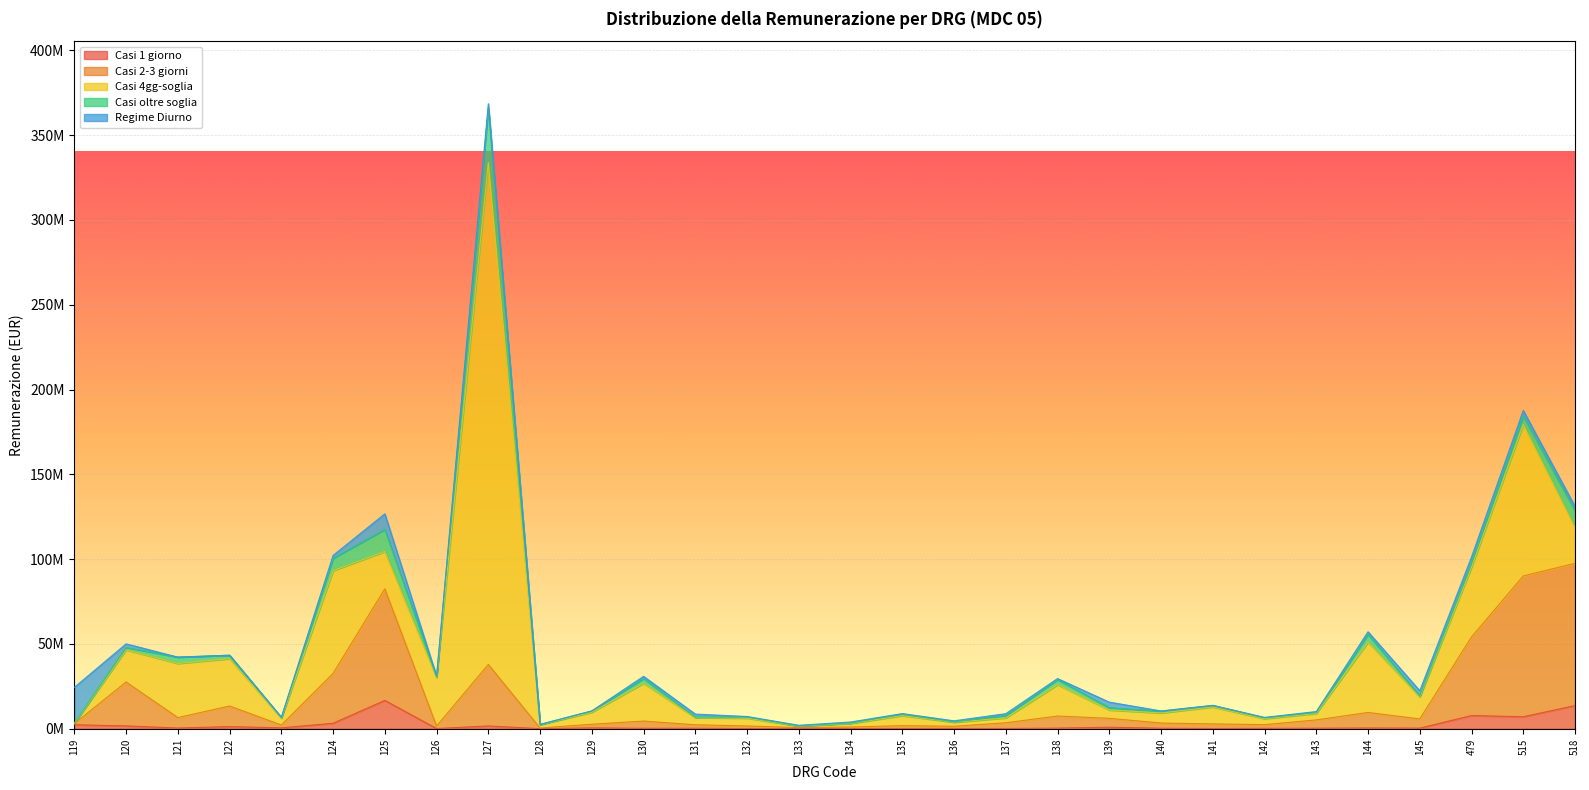

What is the difference between the highest and lowest values at 137?

3263321